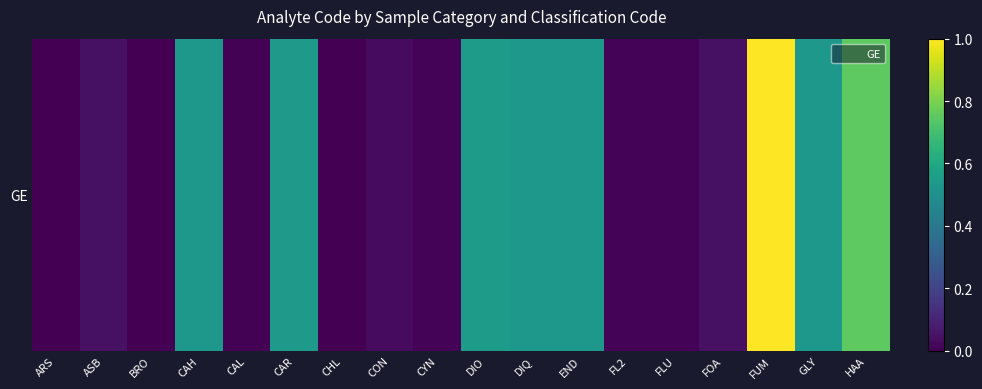

What is the difference between the second highest and minimum values?

0.8